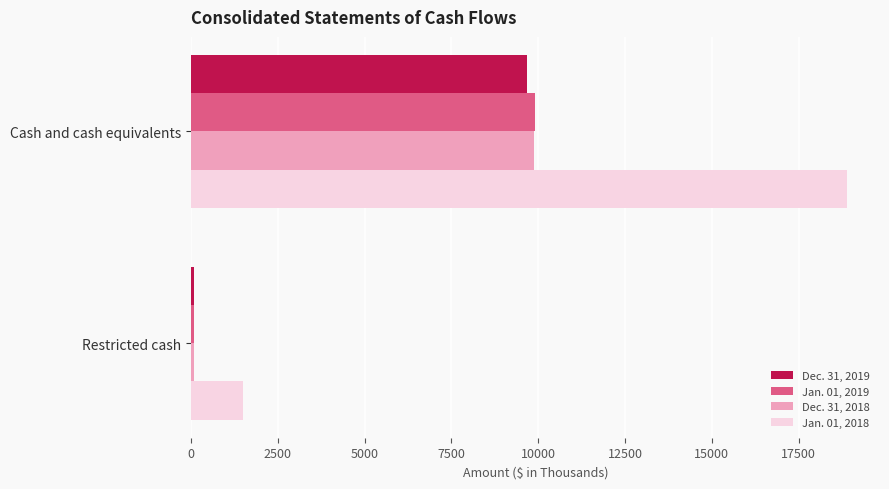

How many distinct data groups are displayed?

4